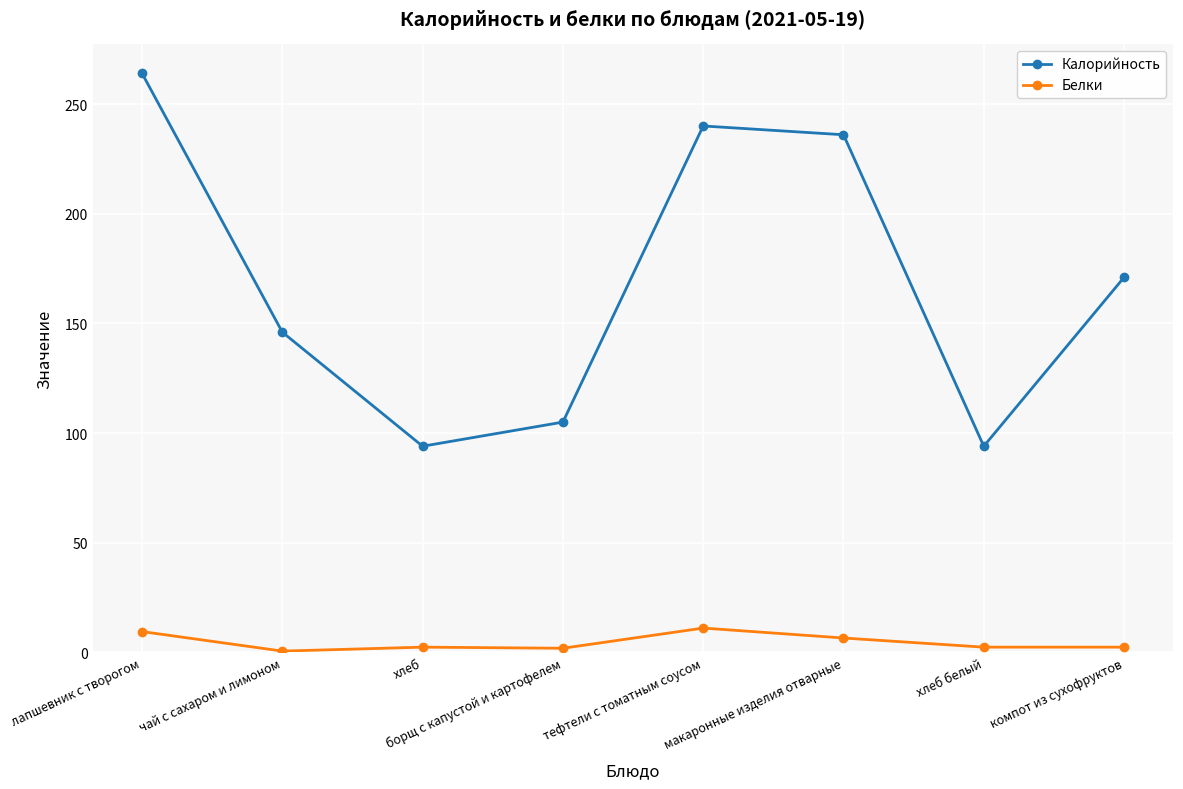

At which category is the sum across all series the highest?

лапшевник с творогом